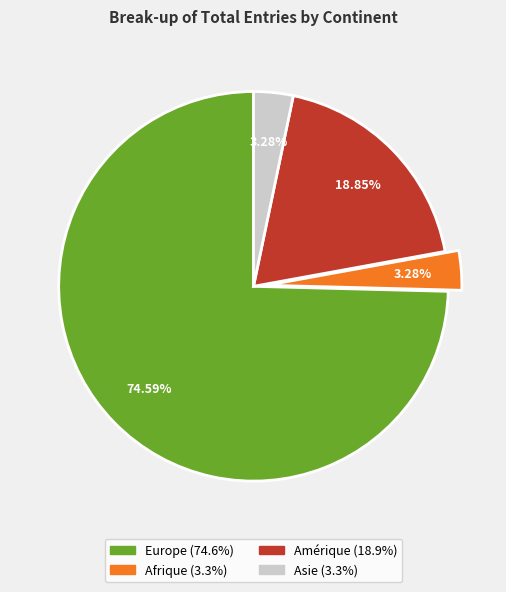

Is there any slice that represents more than half of the pie?

Yes